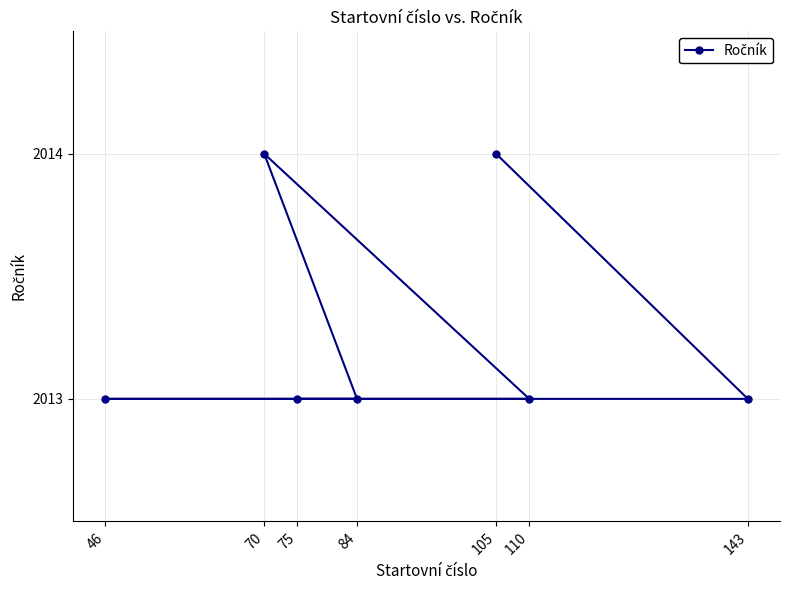

What is the value of the 2nd point from the left?

2014